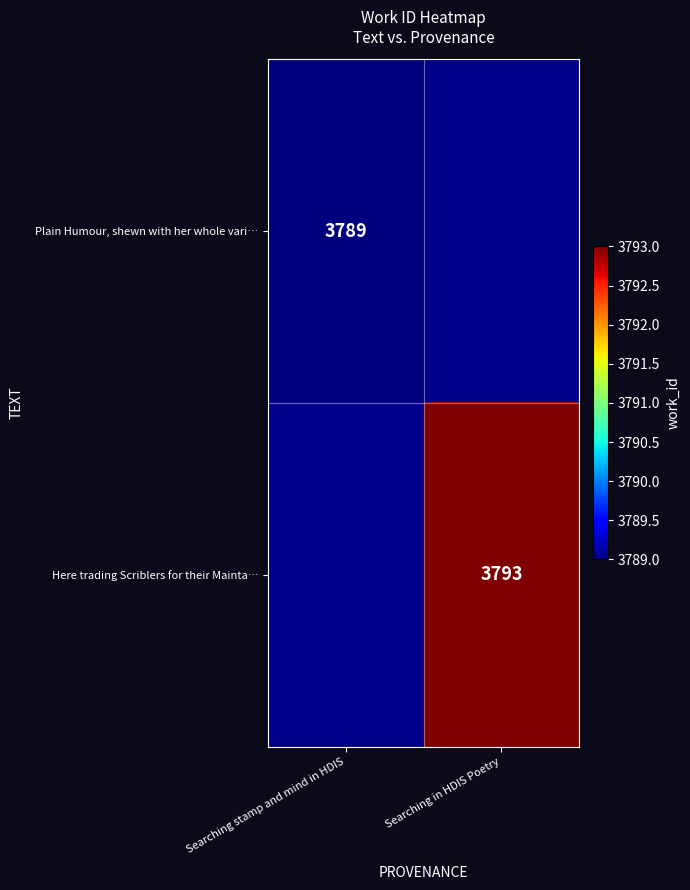

The Plain Humour, shewn with her whole vari… series shows 3789 at Searching stamp and mind in HDIS. True or false?

True